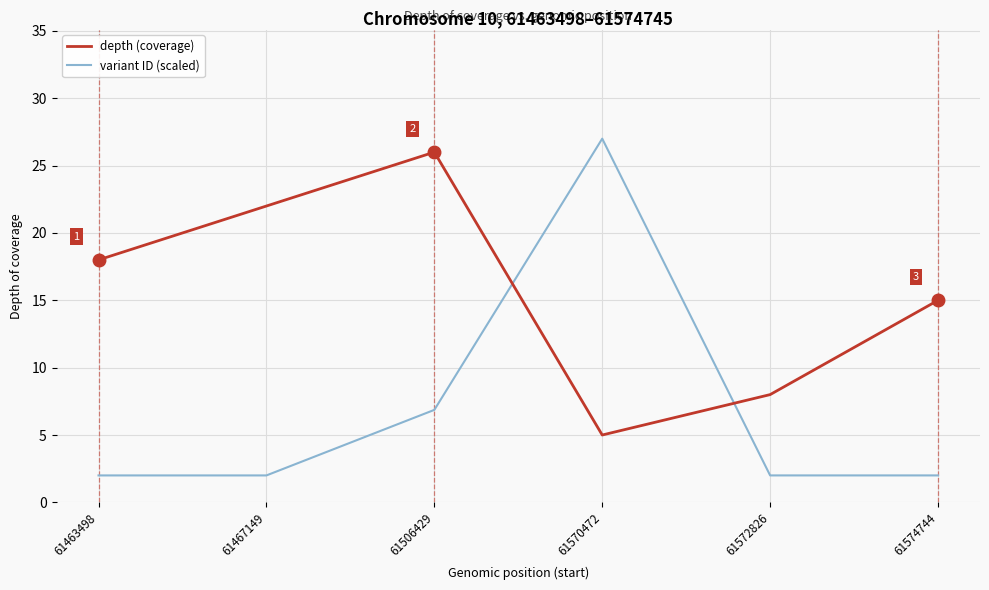

Which series has the widest spread of values?

variant ID (scaled)